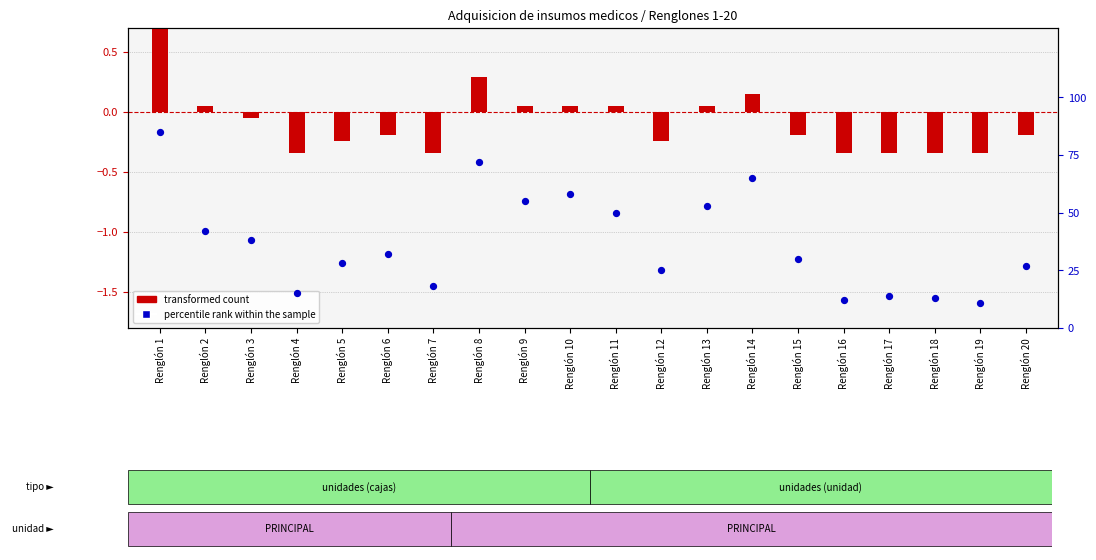

What is the total value across all series at Renglón 2?

42.0